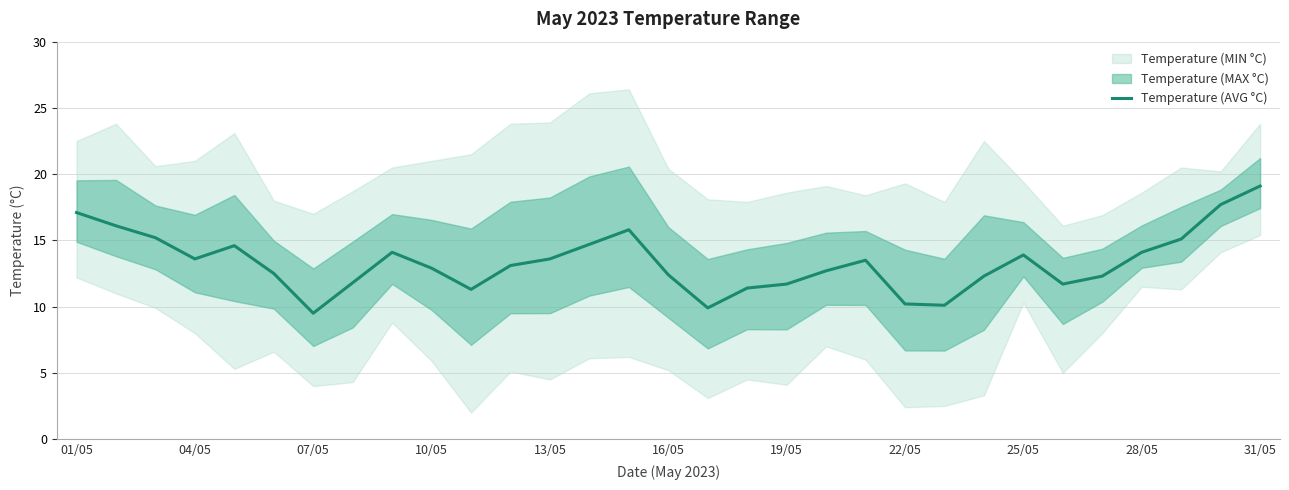

Approximately how many times larger is the value at 25 compared to 11?

0.9